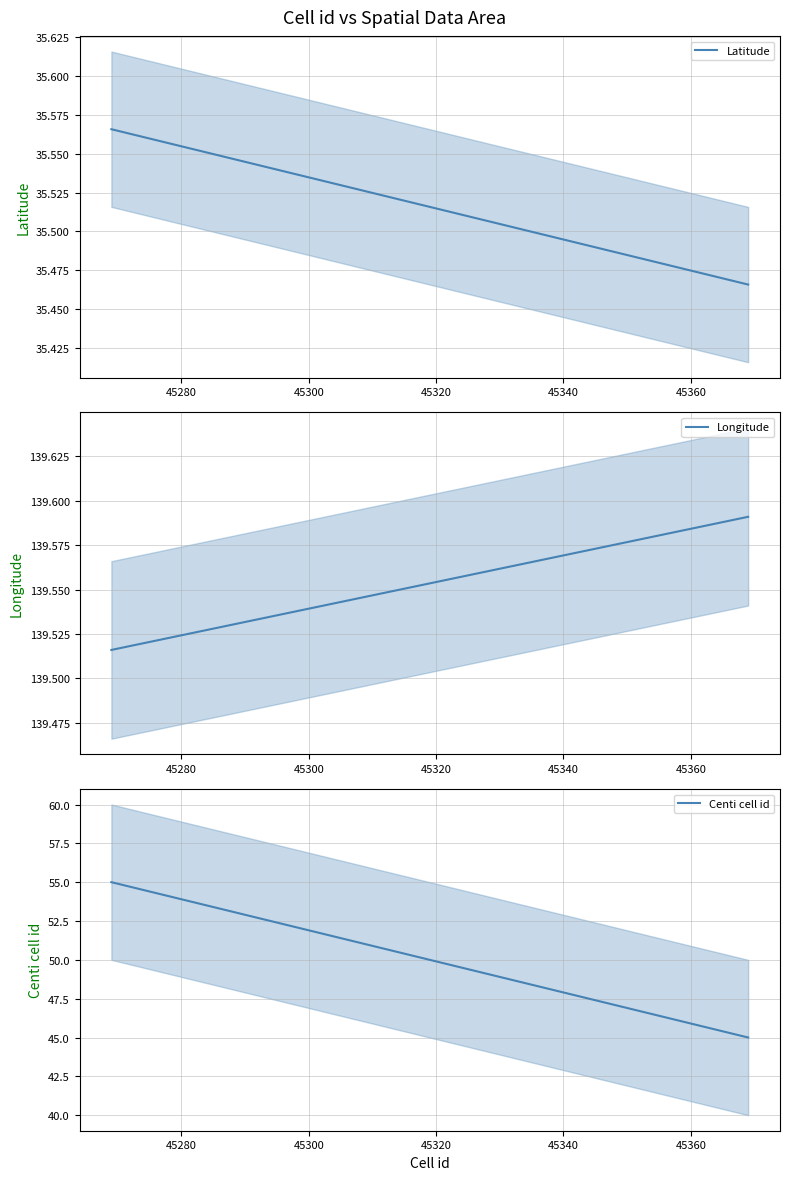

How many data points does each series have?

3